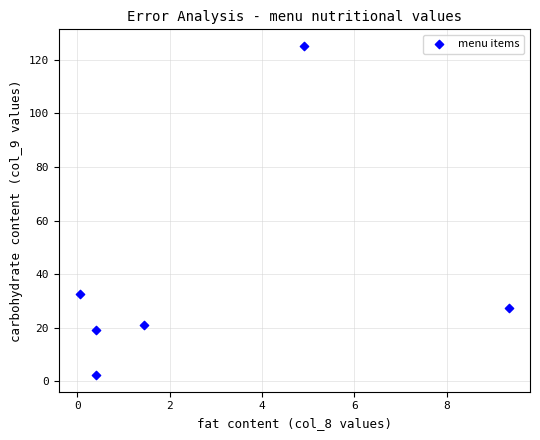

What Y value in the scatter plot is closest to 63?

32.8